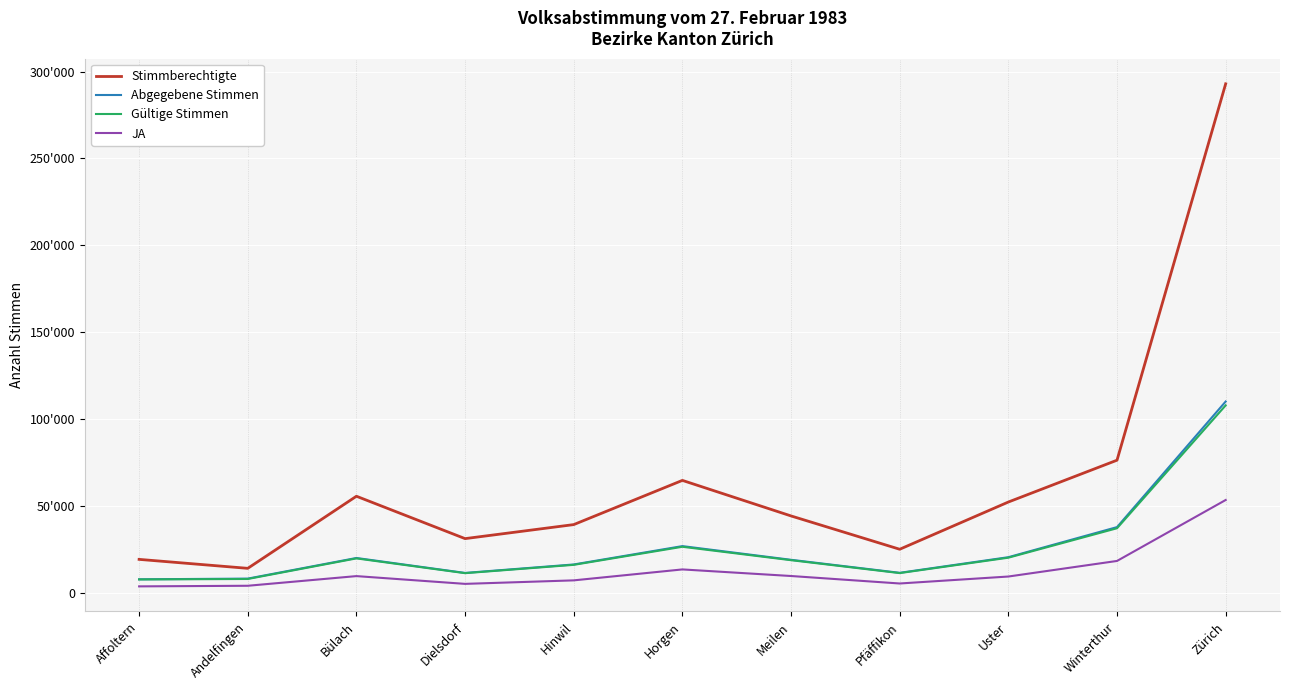

True or false: JA and Stimmberechtigte cross at least once.

False